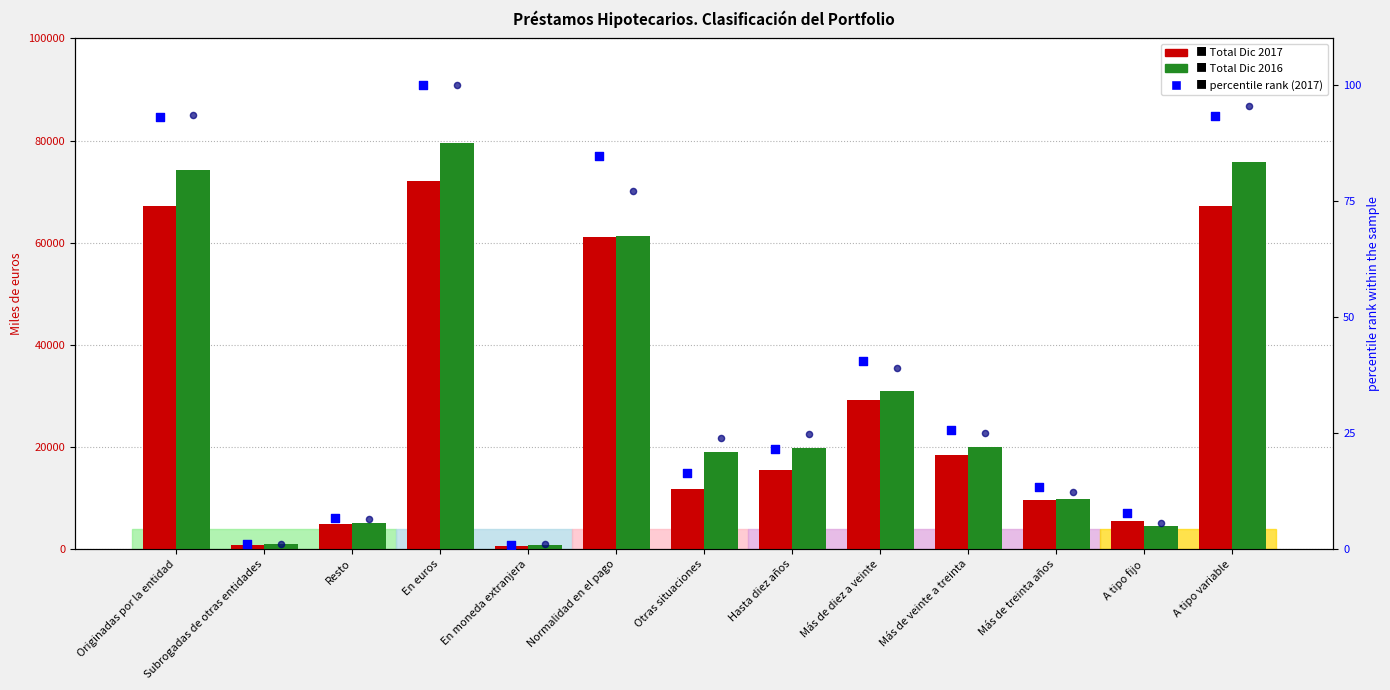

Which series has the largest total across all categories?

Total Dic 2016